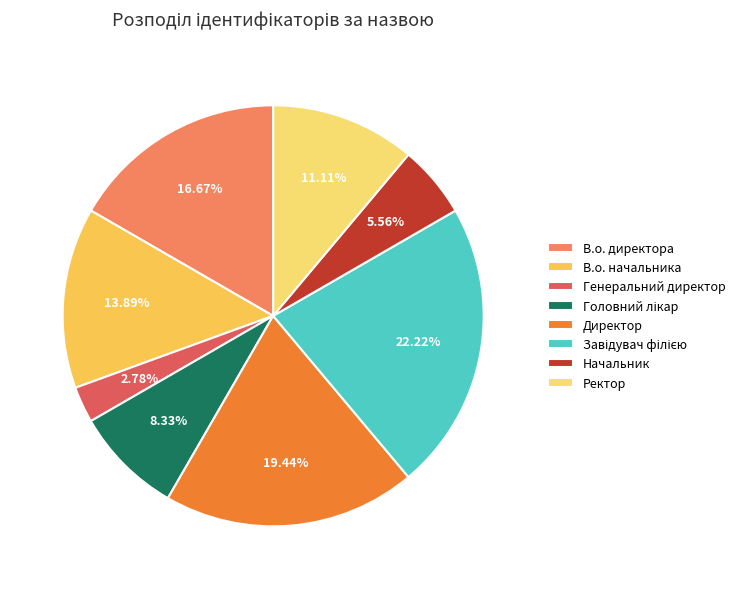

How many slices are in this pie chart?

8